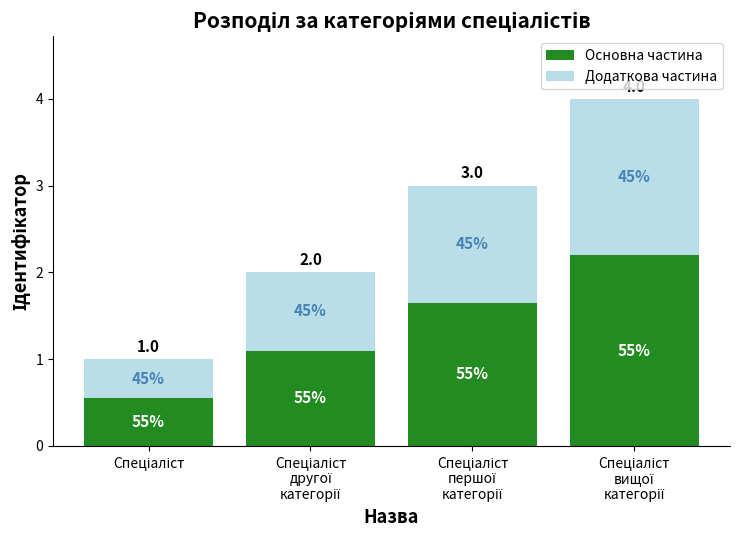

What is the average value of the Додаткова частина series?

1.1